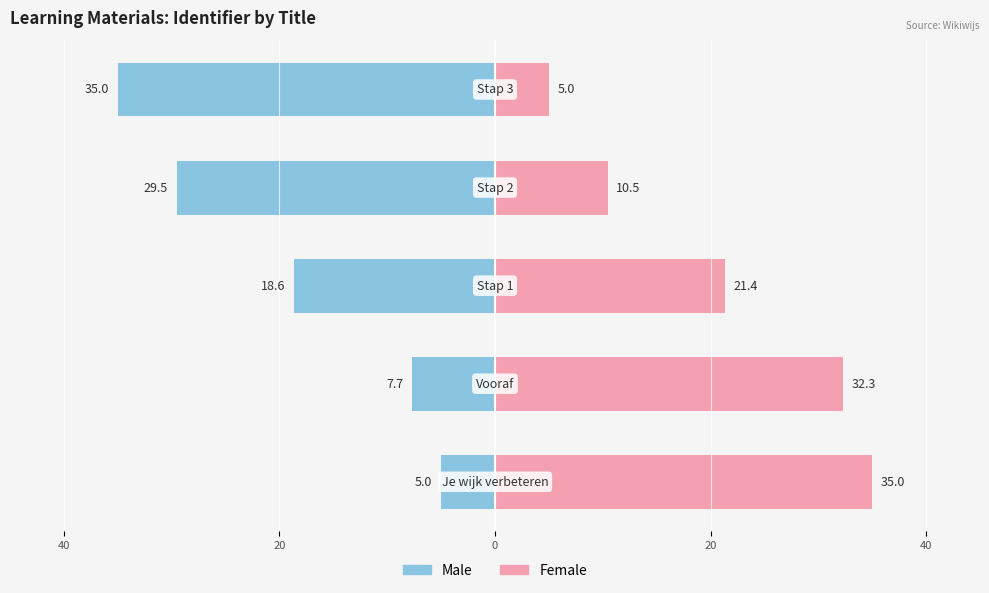

Reading left to right, list all the values displayed in this chart.

Male: 40=-5.0	20=-7.7	0=-18.6	20=-29.5	40=-35.0
Female: 40=35.0	20=32.3	0=21.4	20=10.5	40=5.0